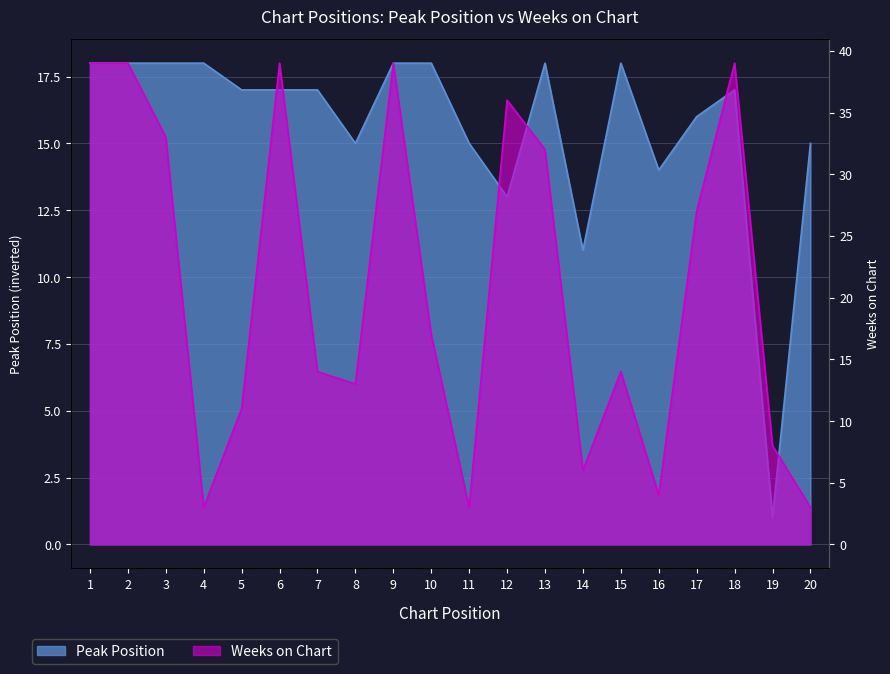

What is the value of the Weeks on Chart point at the 7th from the left?

14